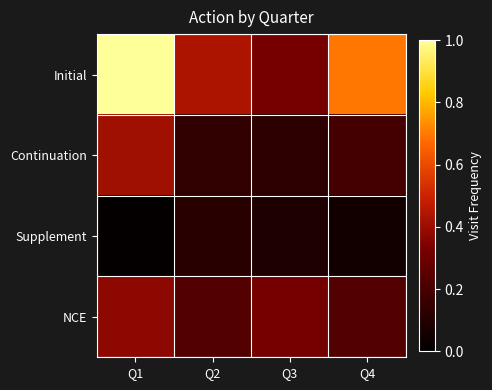

Reading left to right, list all the values displayed in this chart.

Initial: Q1=1.0	Q2=0.4	Q3=0.3	Q4=0.7
Continuation: Q1=0.4	Q2=0.1	Q3=0.1	Q4=0.2
Supplement: Q1=0.0	Q2=0.1	Q3=0.1	Q4=0.1
NCE: Q1=0.4	Q2=0.2	Q3=0.3	Q4=0.2